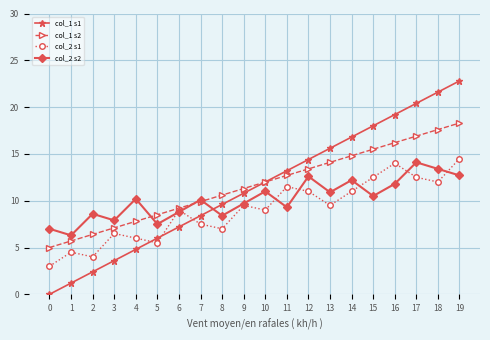

True or false: col_2 s2 and col_1 s1 cross at least once.

True